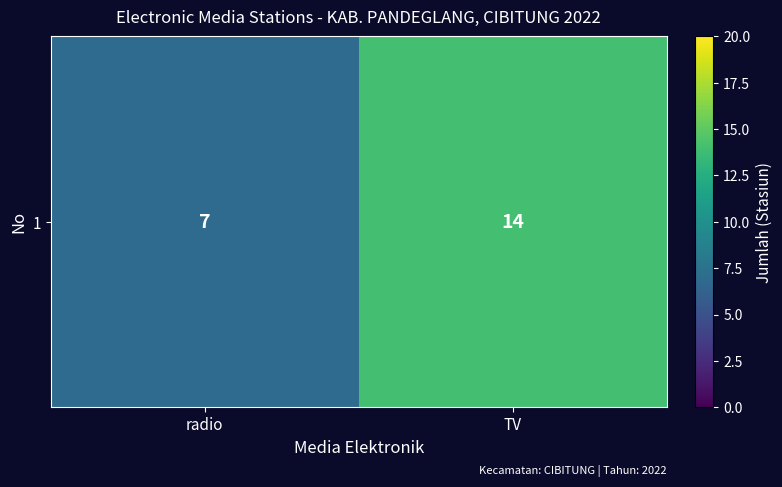

Where is the data nearest to the value 10?

radio